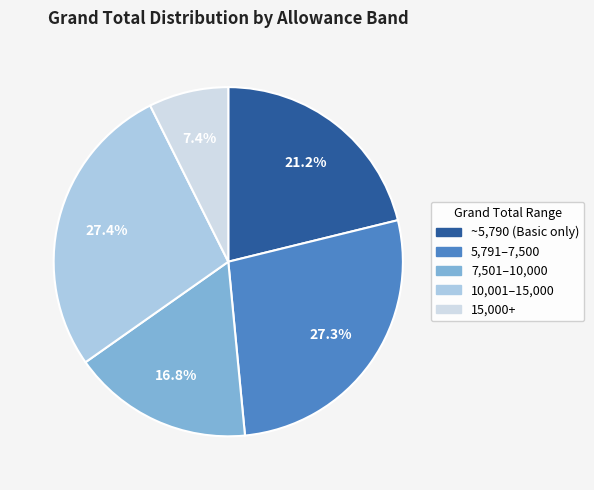

Is there a majority slice in this chart?

No